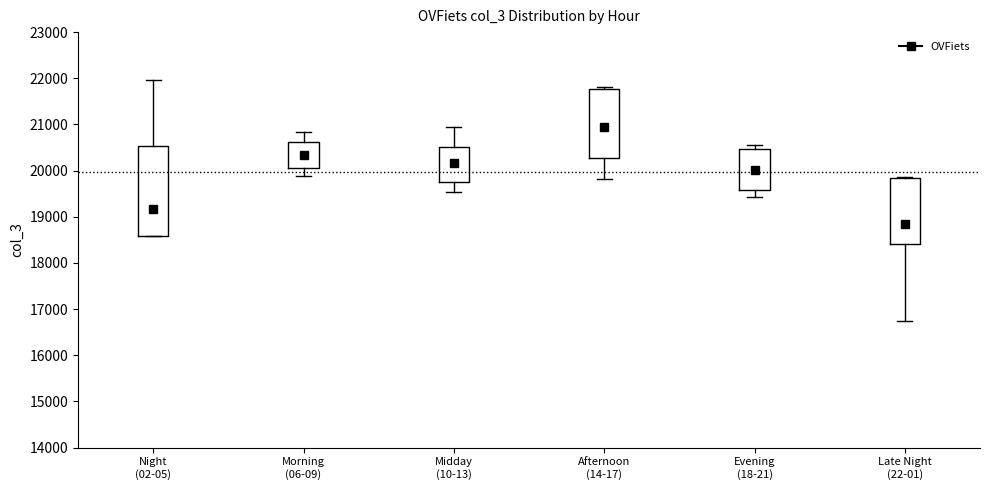

Which box has the highest median line?

Afternoon (14-17)